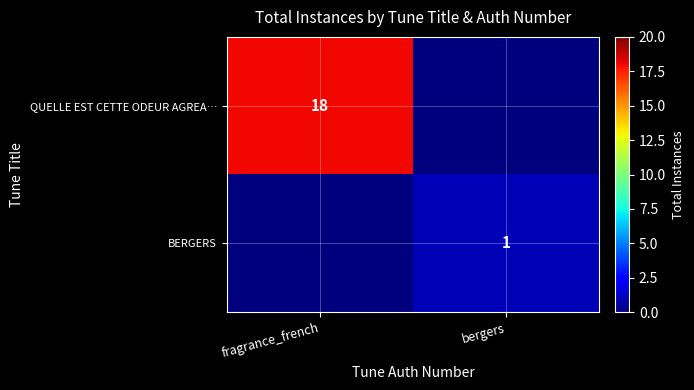

True or false: BERGERS has a value of 1 at bergers.

True